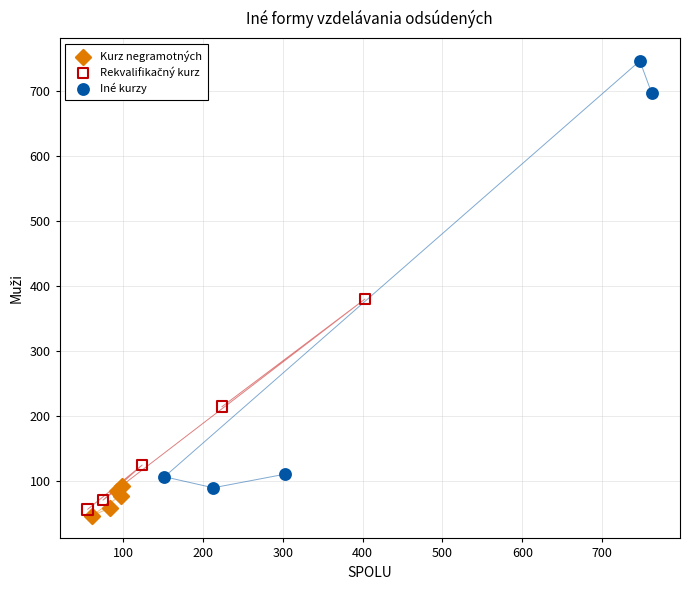

Which series has the largest Y range (max minus min)?

Iné kurzy